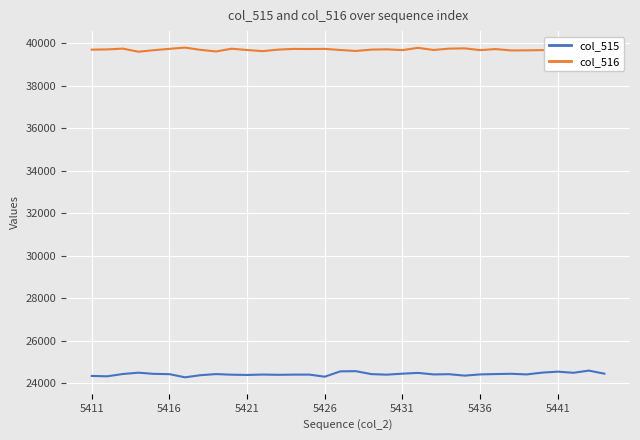

Rank the series by their average value, from highest to lowest.

col_516, col_515